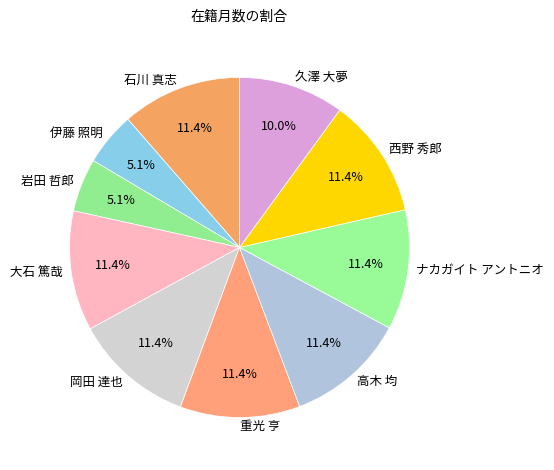

Does any single category account for the majority?

No